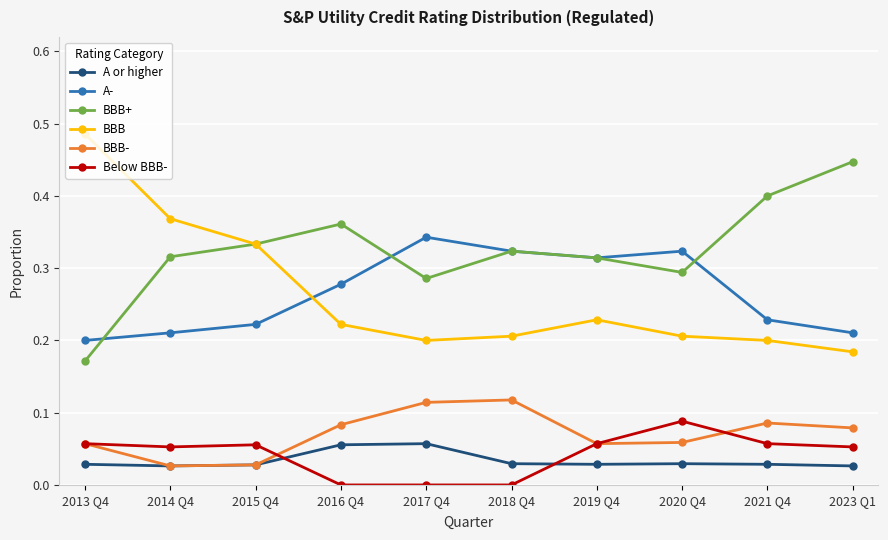

Which category has the highest value across all series?

2013 Q4